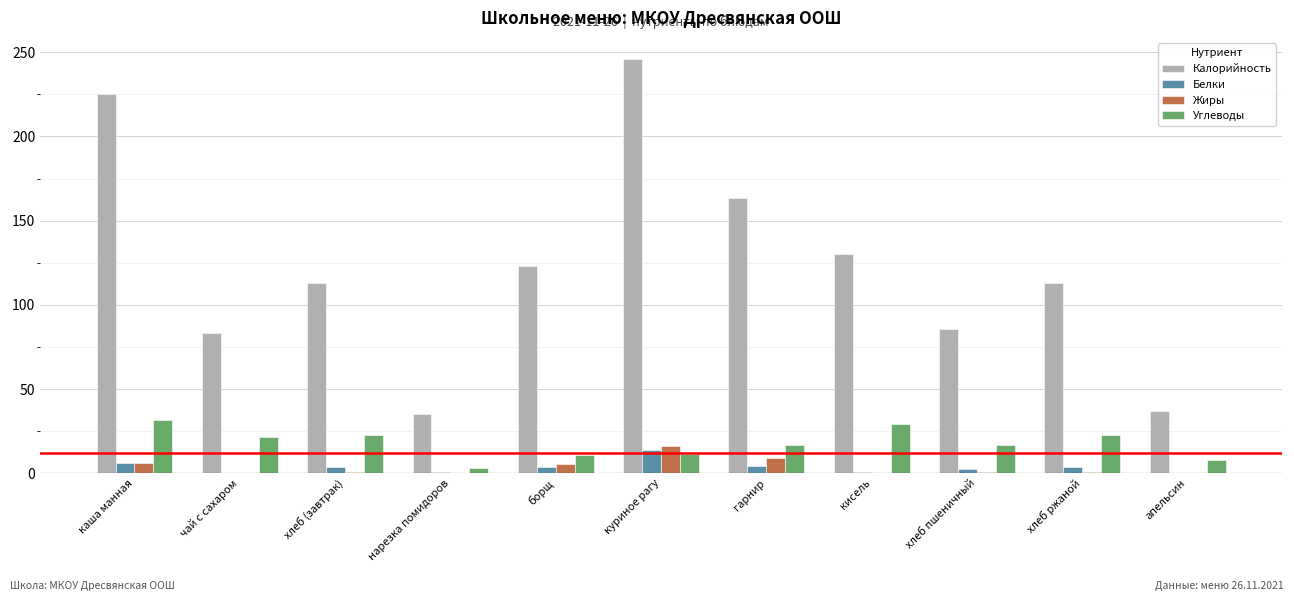

What is the sum of all Белки values?

40.4